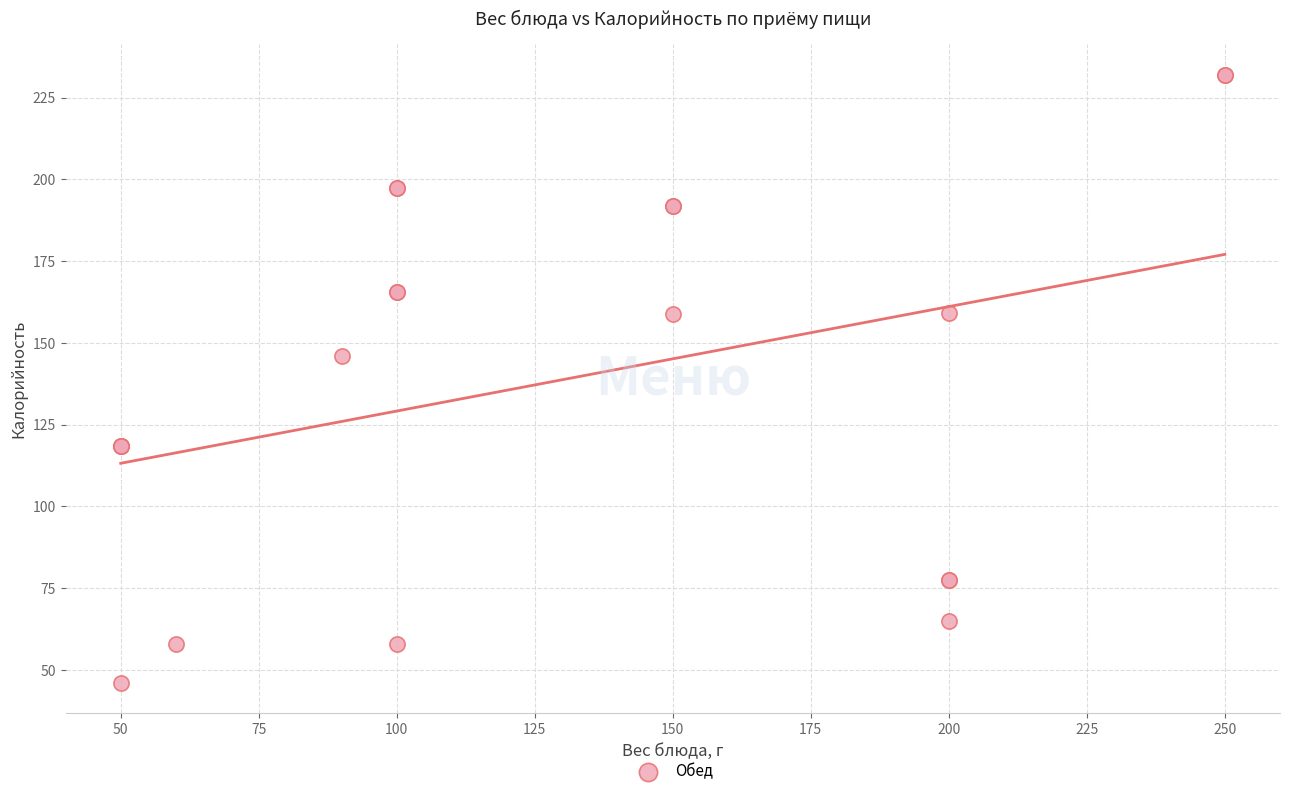

What Y value in the scatter plot is closest to 138?

146.0